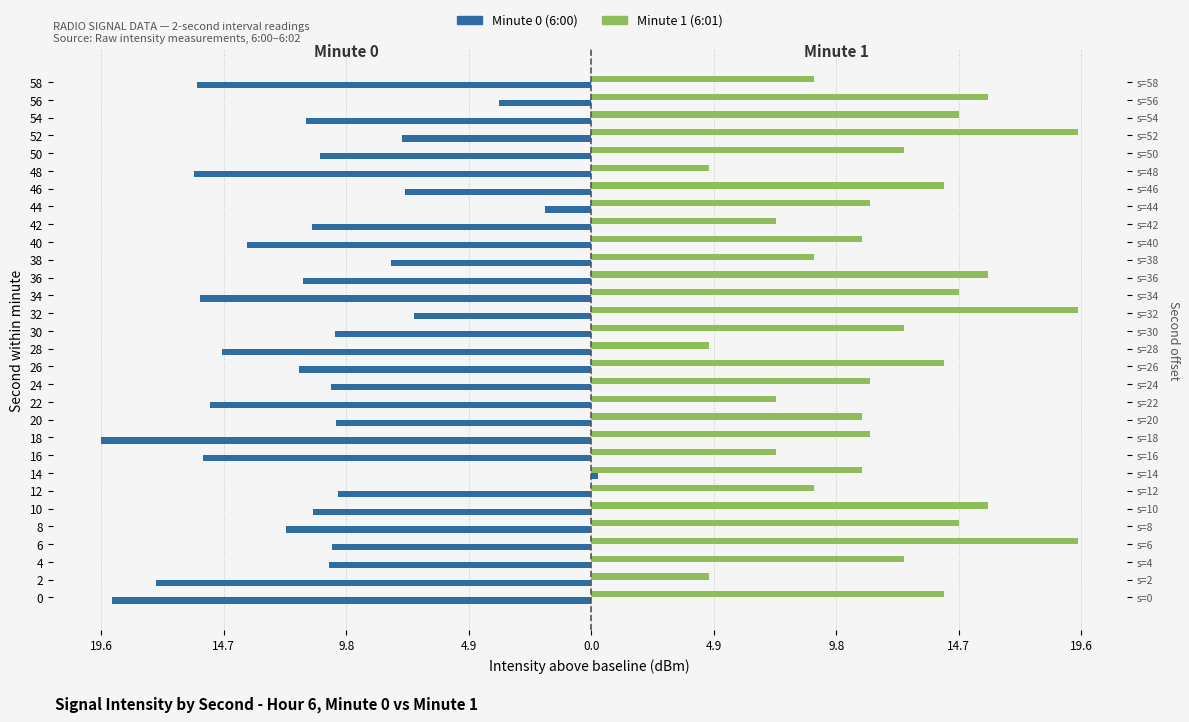

What are all the series names shown in the legend?

Minute 0, Minute 1